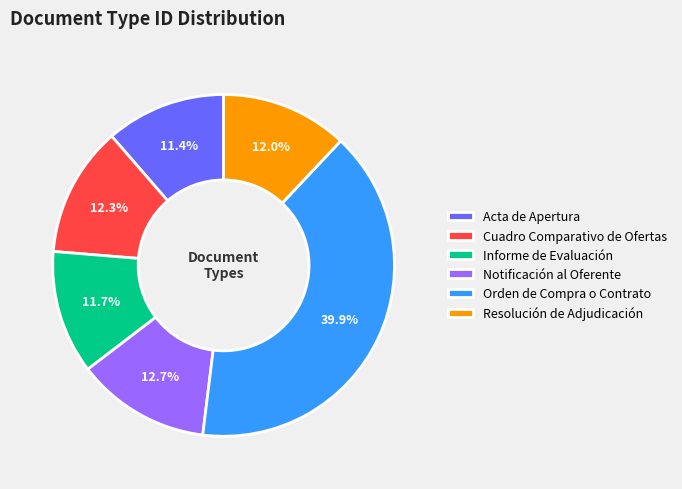

Is Cuadro Comparativo de Ofertas the majority of the pie?

No